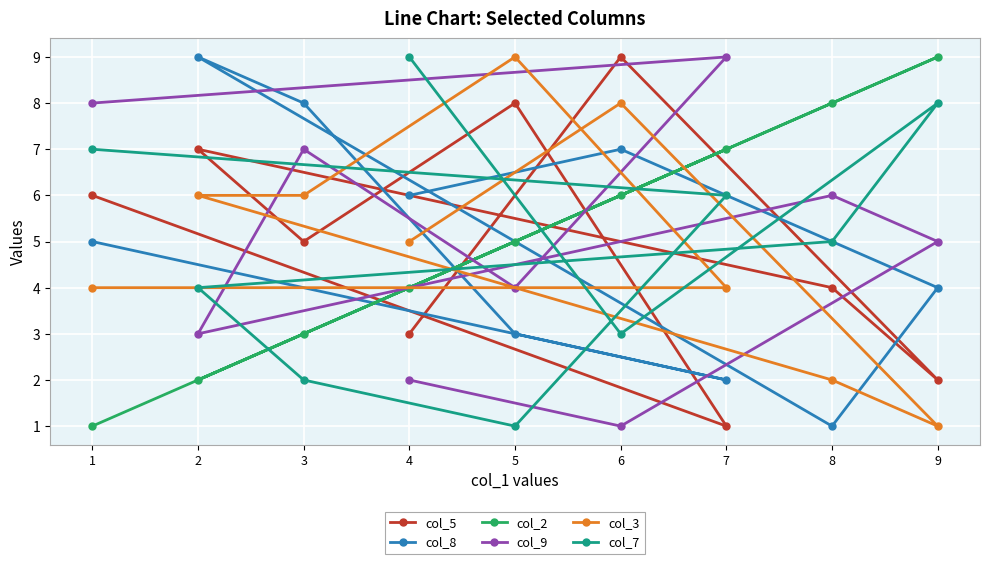

What is the sum of all col_5 values?

45